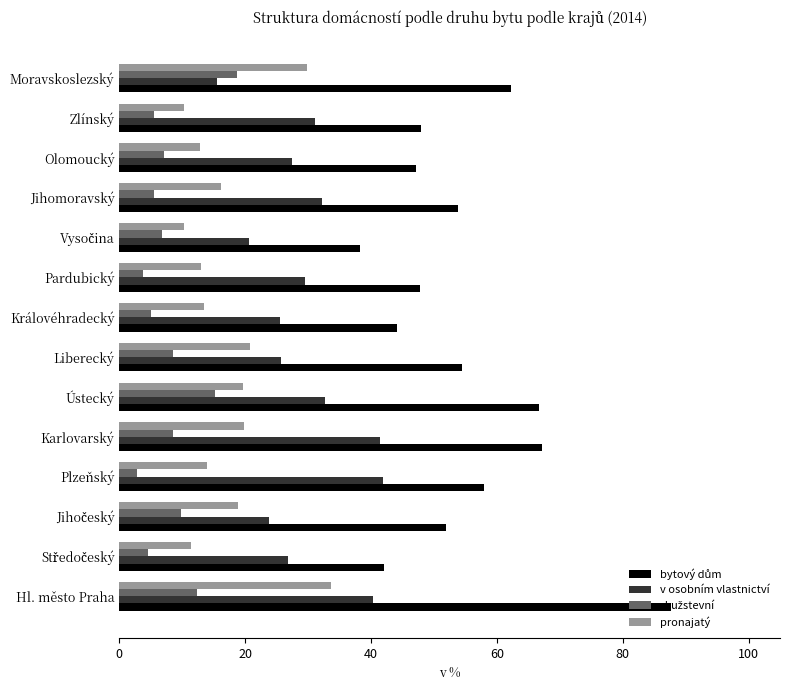

How many values in the pronajatý series exceed 16?

7